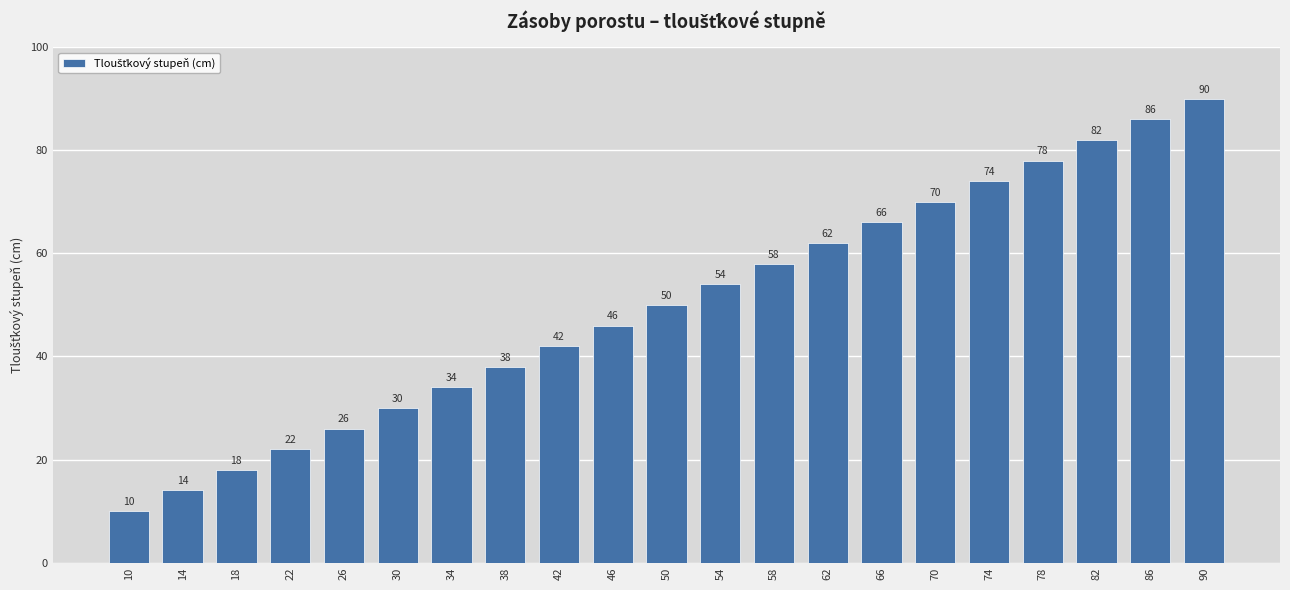

List the labels in order of value, largest first.

90, 86, 82, 78, 74, 70, 66, 62, 58, 54, 50, 46, 42, 38, 34, 30, 26, 22, 18, 14, 10